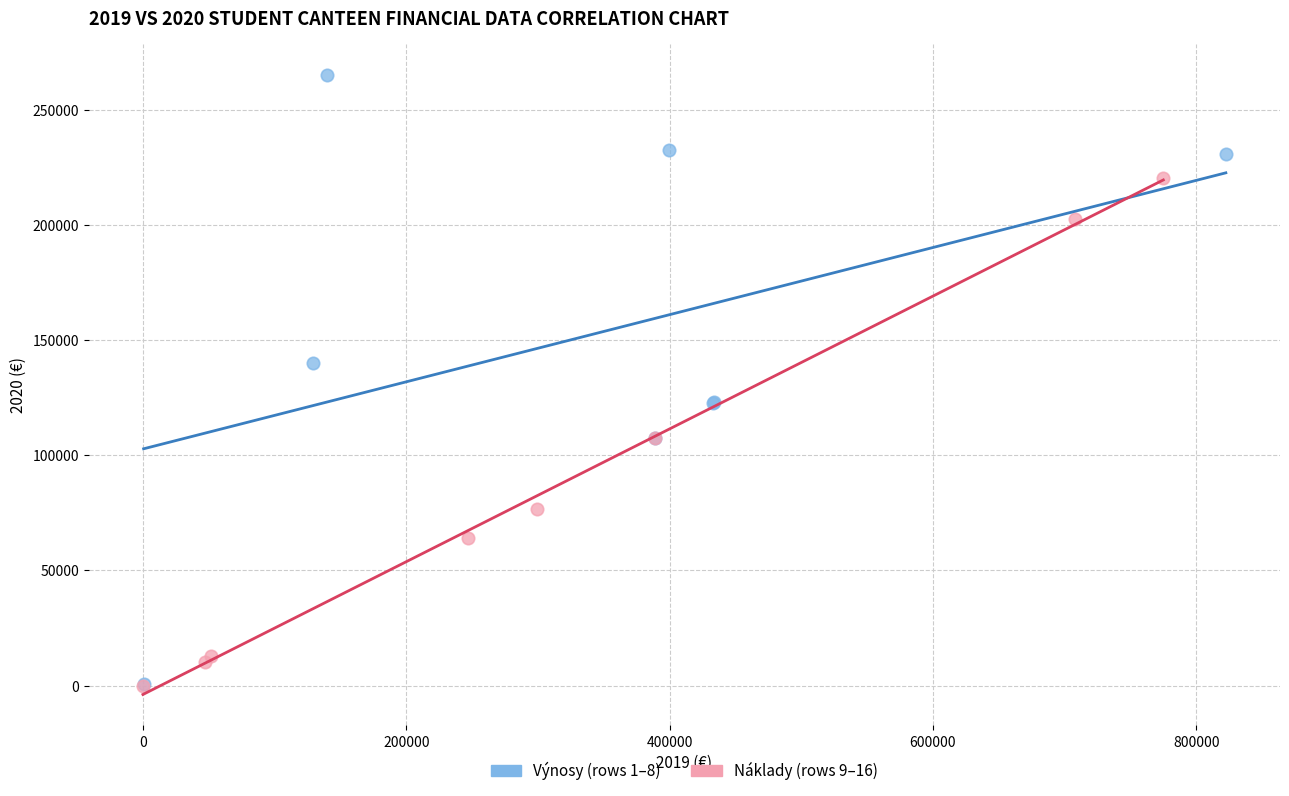

Which series reaches the maximum Y coordinate?

Výnosy (rows 1–8)